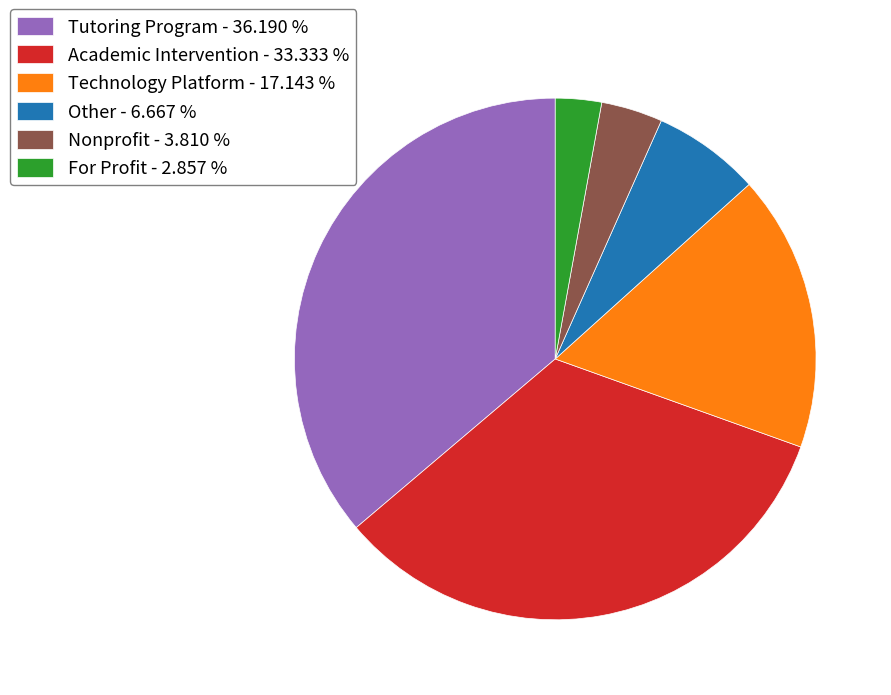

Does For Profit account for over 50% of the chart?

No